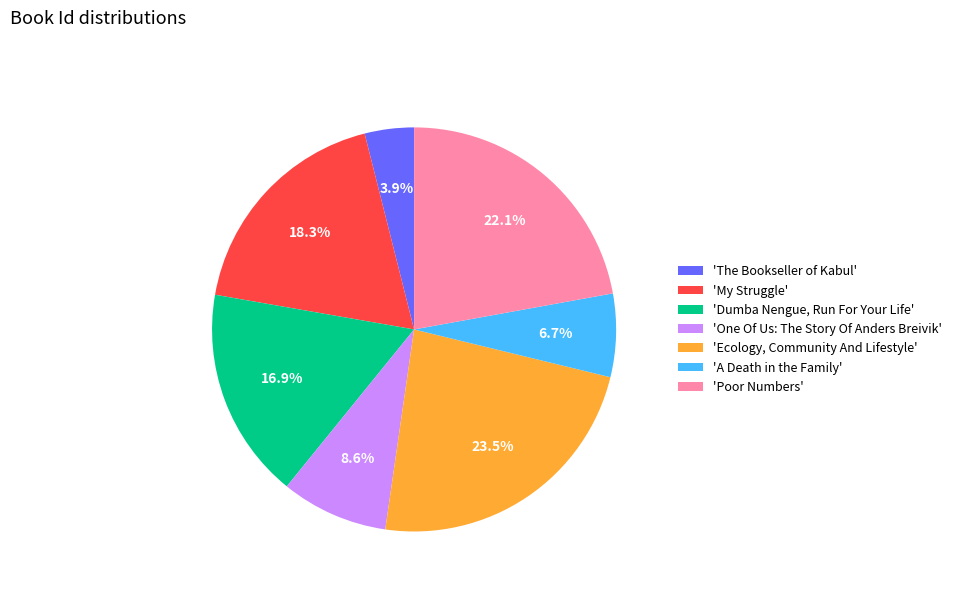

Does any single category account for the majority?

No